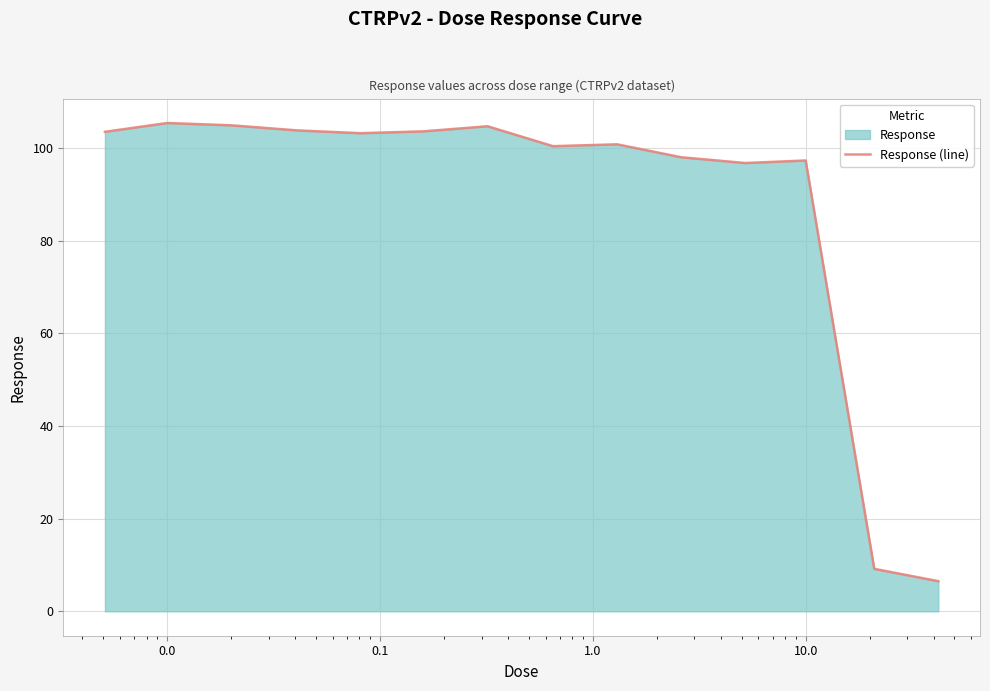

What is the difference between the maximum and minimum values?

98.9